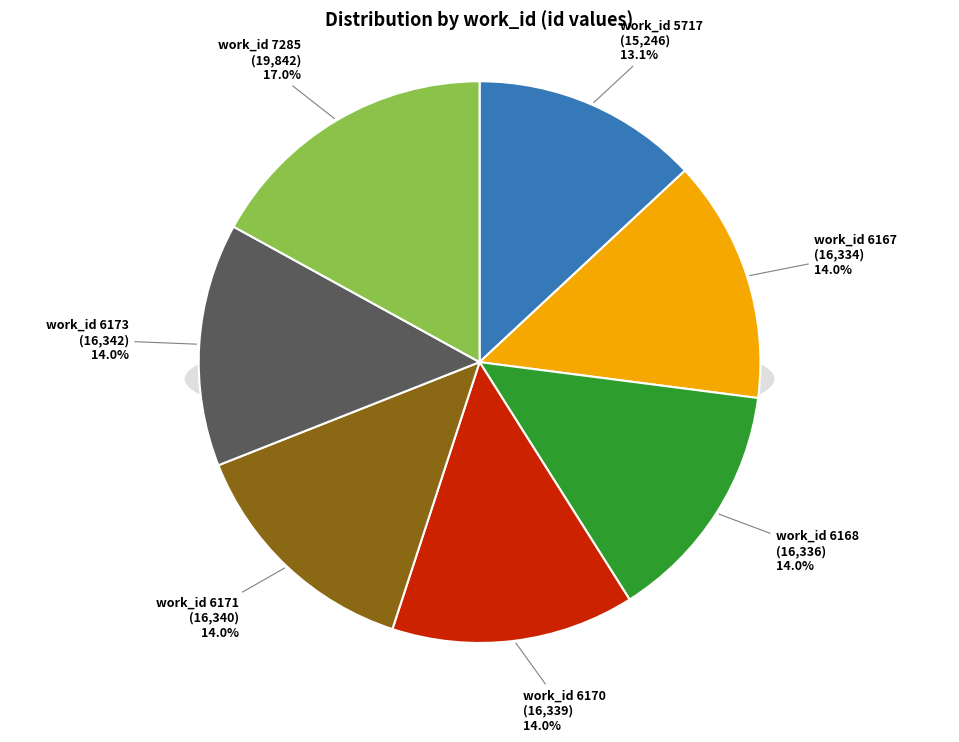

To the nearest percent, what portion does 6173 represent?

14%